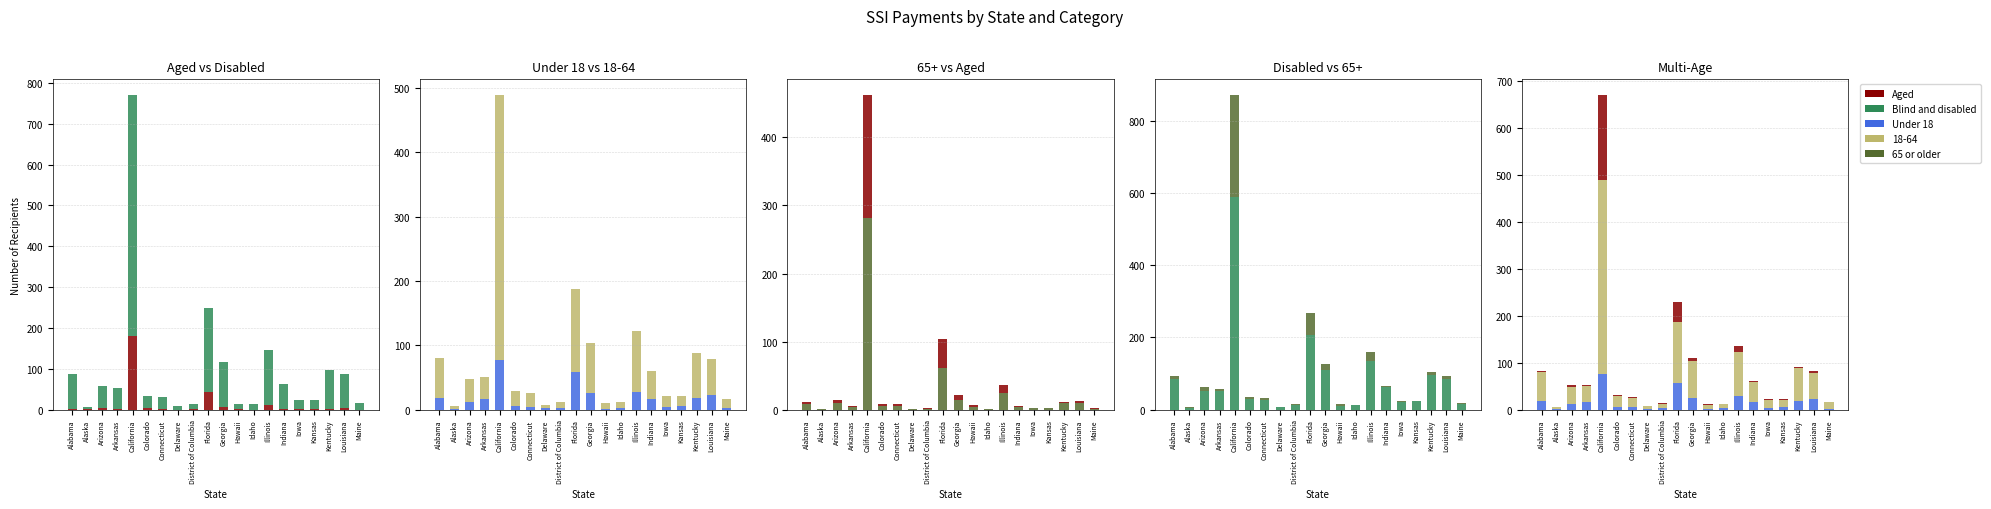

Where is 65 or older nearest to the value 141?

Florida